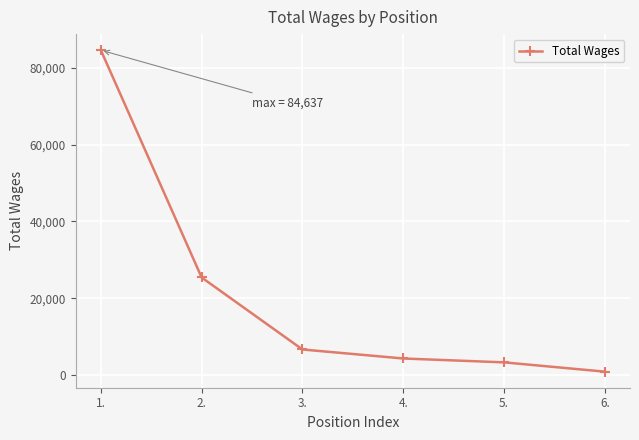

List the labels in order of value, largest first.

1., 2., 3., 4., 5., 6.